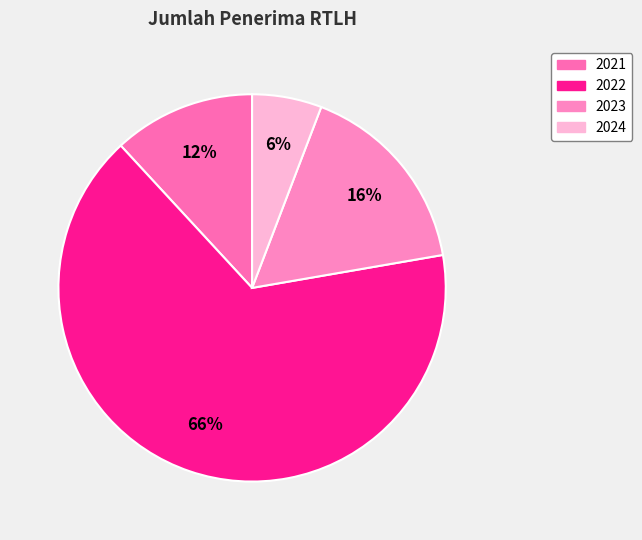

What is the majority slice?

2022